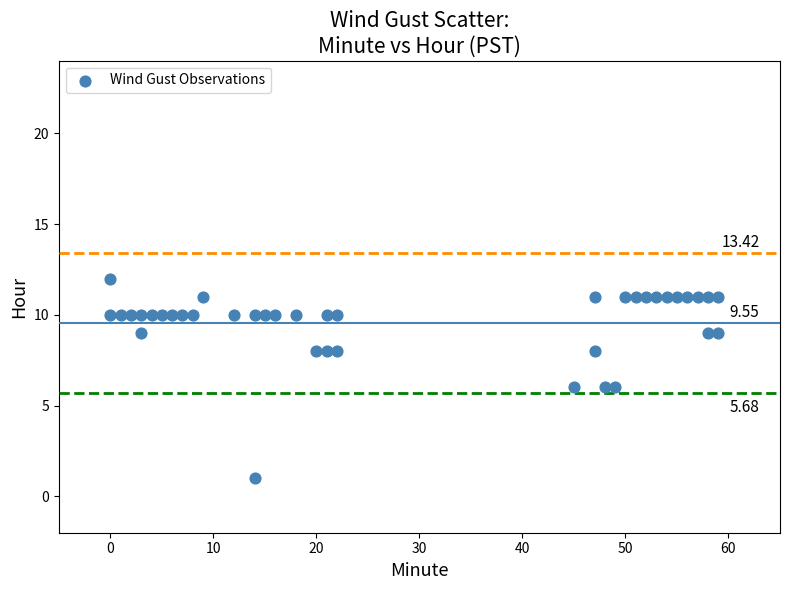

What is the range of X values (max minus min)?

59